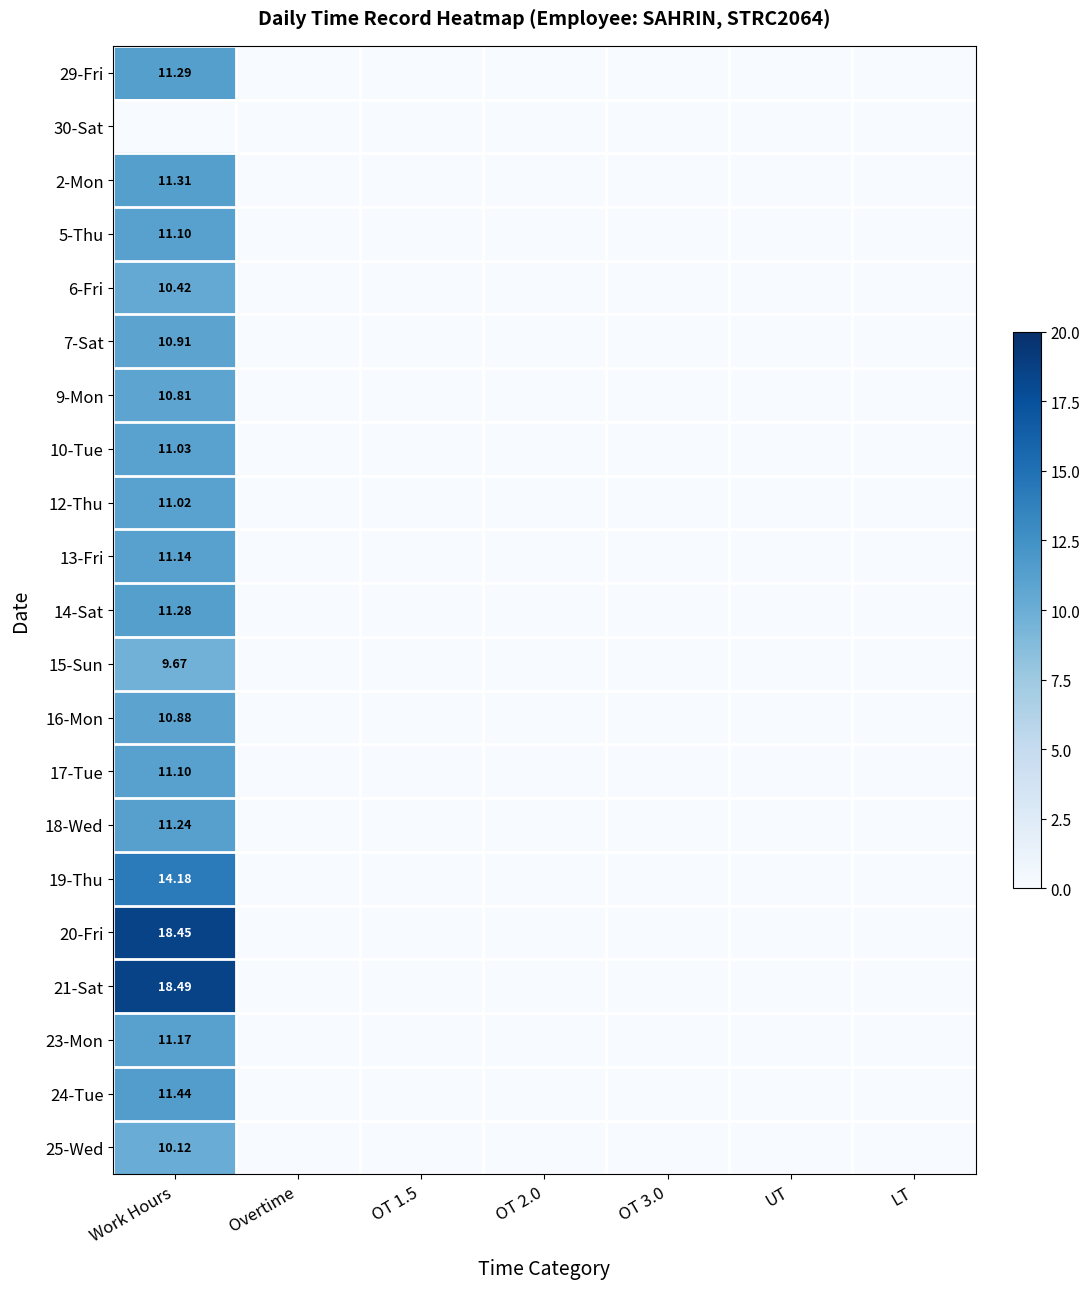

Is the value of 9-Mon at Work Hours greater than the value of 12-Thu at Work Hours?

No